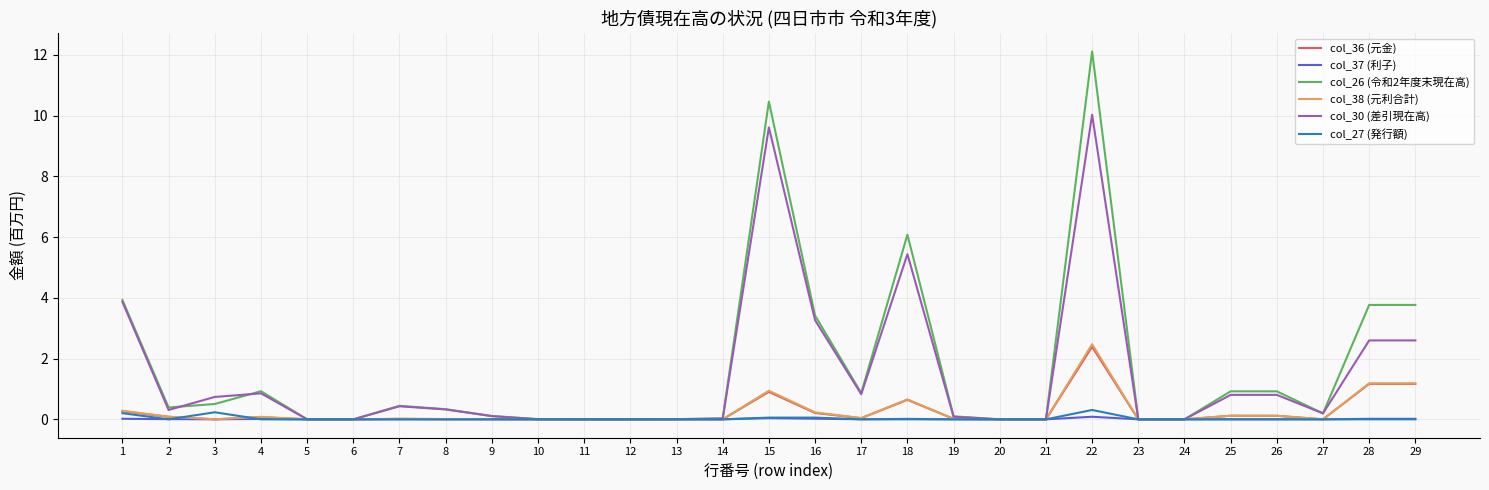

What is the sum of all col_26 (令和2年度末現在高) values?

49.3